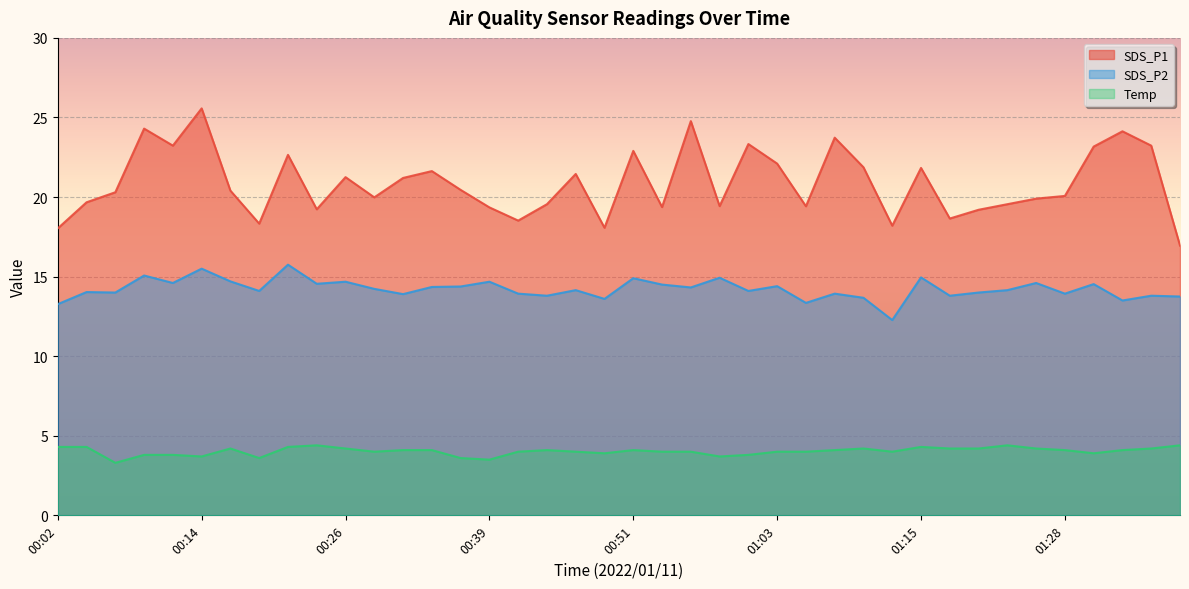

What is the label of the 39th point from the left?

01:35